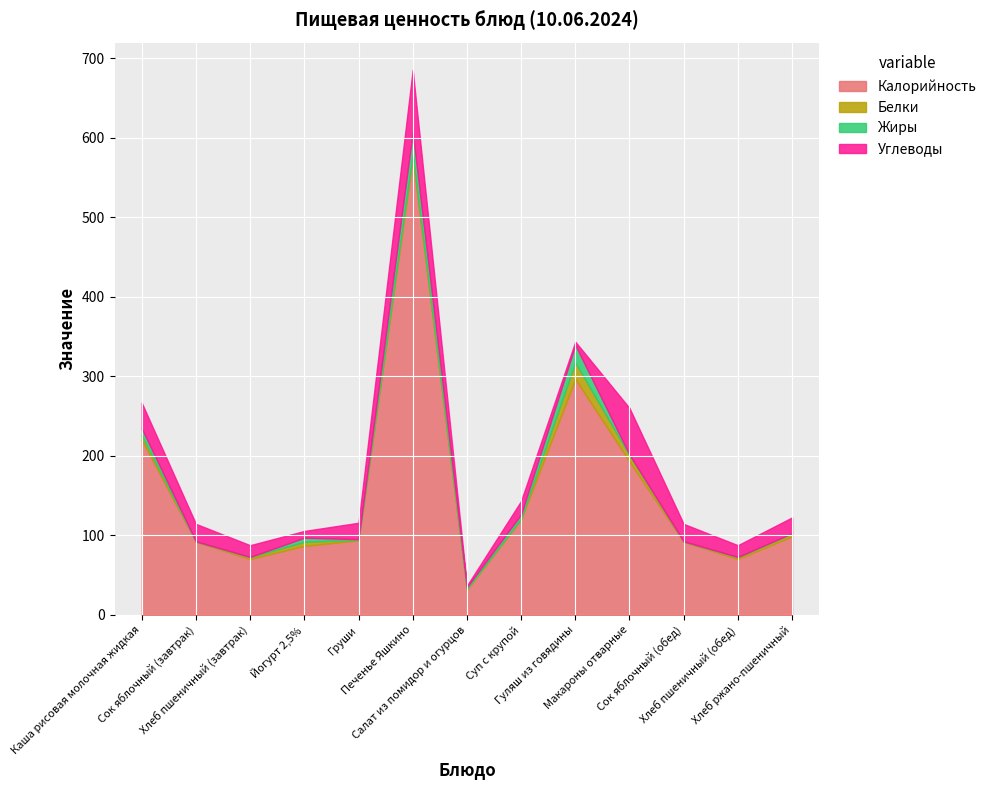

What is the sum of all Калорийность values?

2042.8